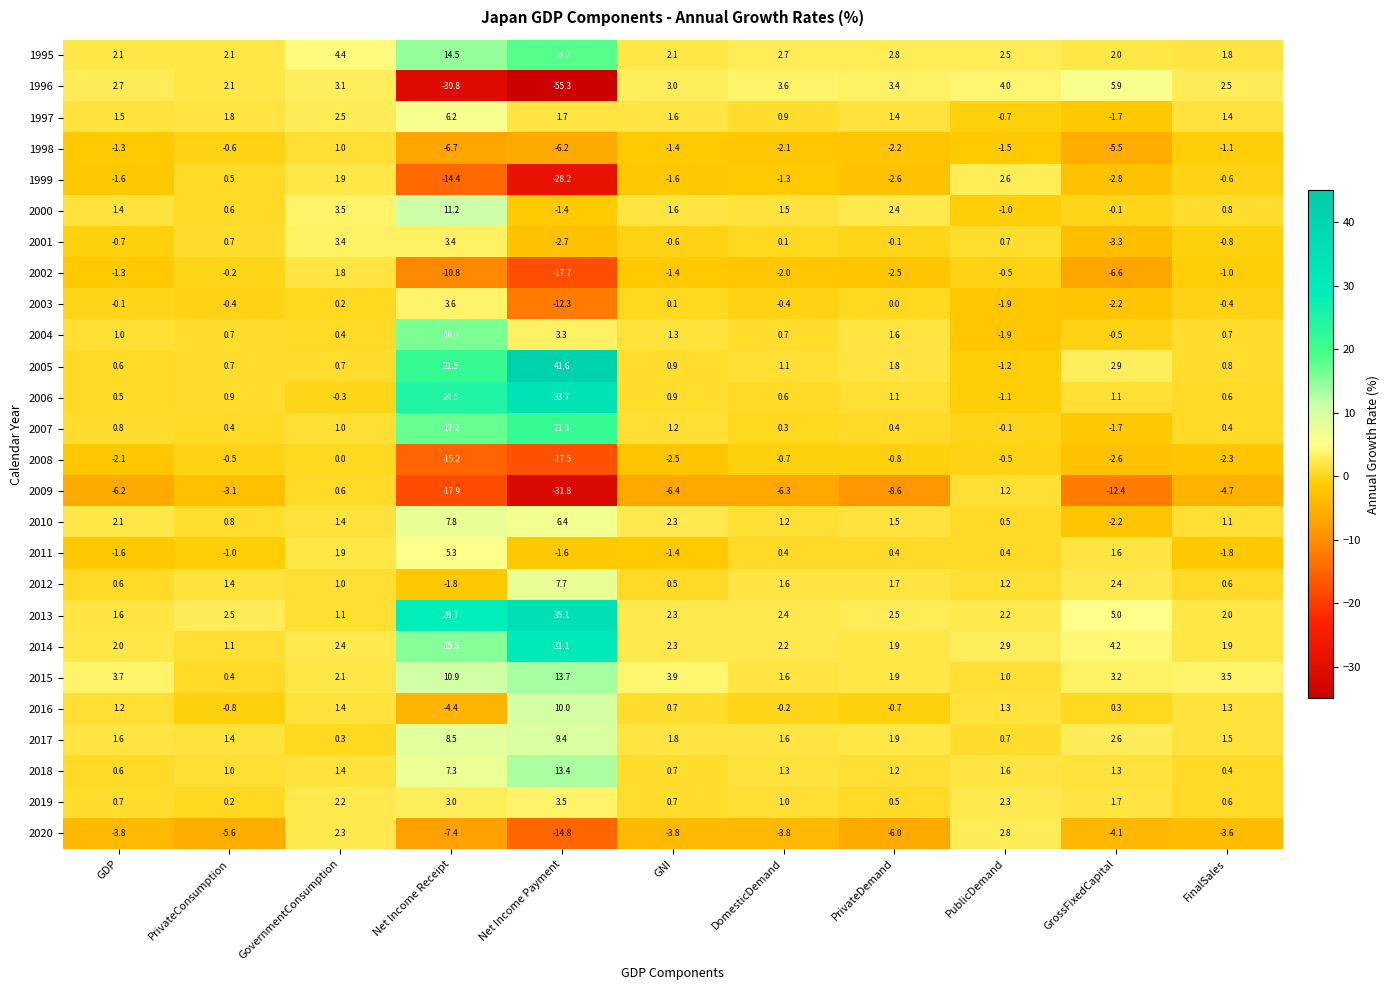

At which label does 2011 reach its minimum?

FinalSales